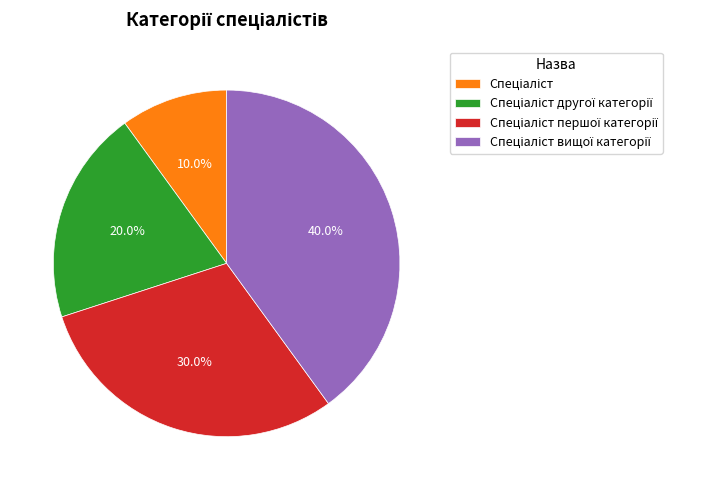

Is there a majority slice in this chart?

No